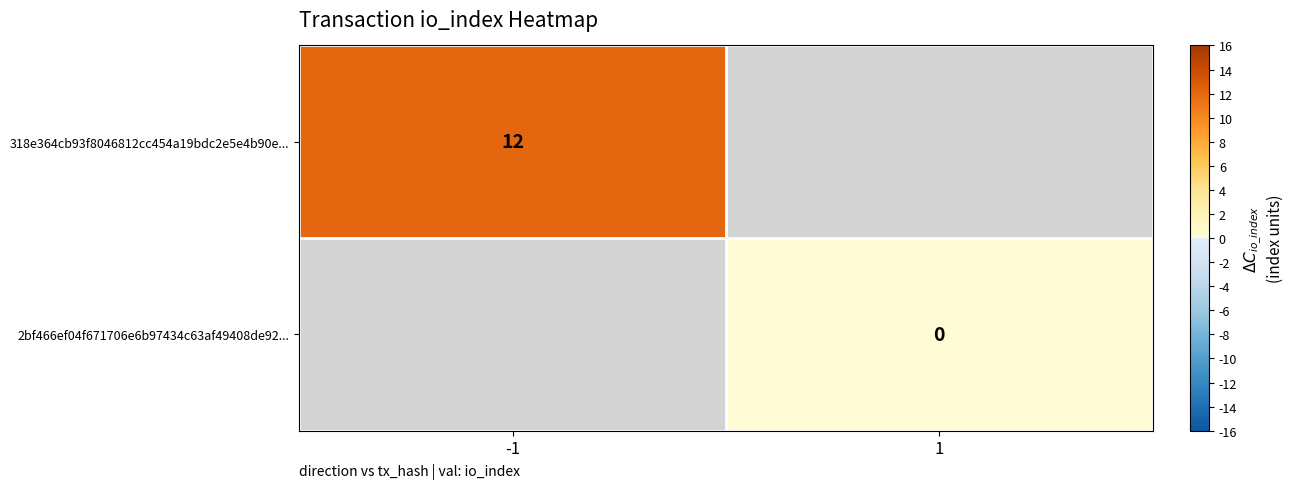

Is it true that 318e364cb93f8046812cc454a19bdc2e5e4b90e... equals 17 at -1?

False